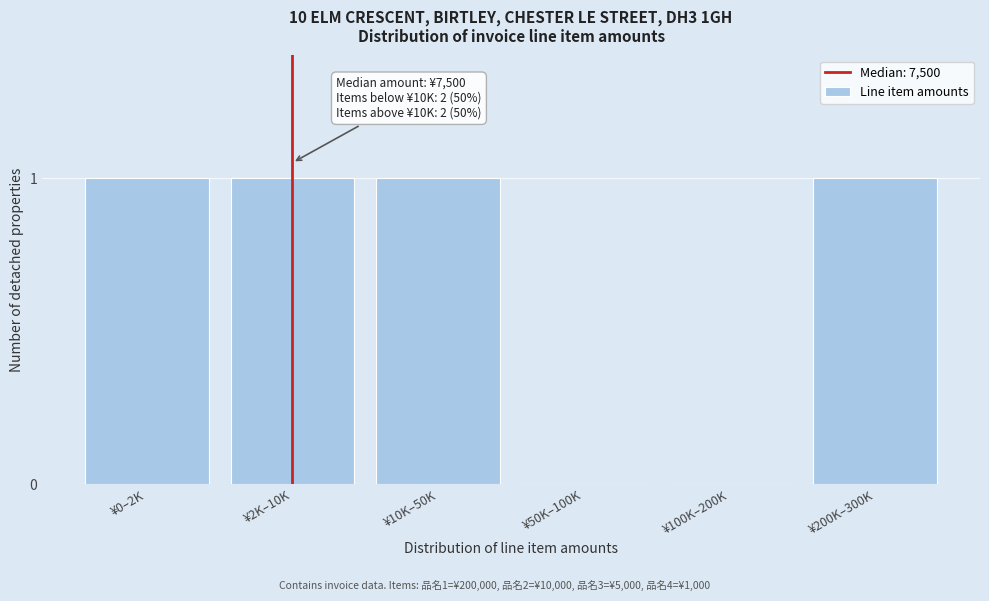

Reading left to right, transcribe all the data shown in this chart.

¥0–2K=1	¥2K–10K=1	¥10K–50K=1	¥50K–100K=0	¥100K–200K=0	¥200K–300K=1